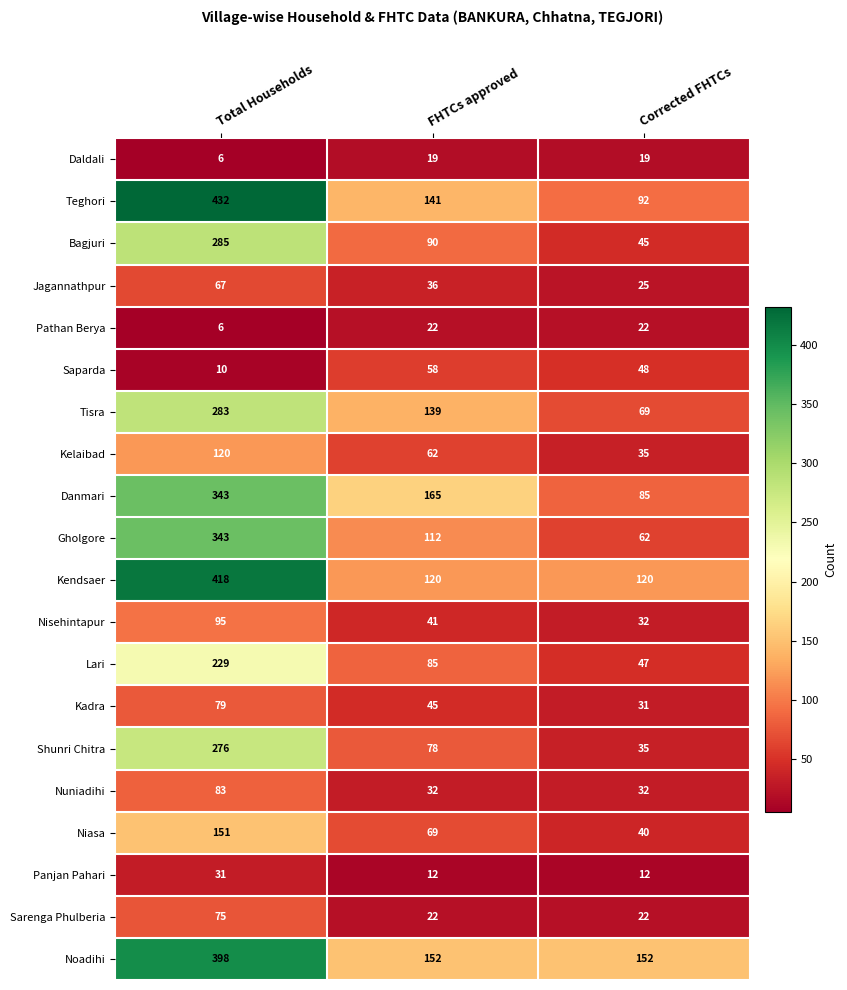

Which series changed the most between FHTCs approved and Corrected FHTCs?

Danmari